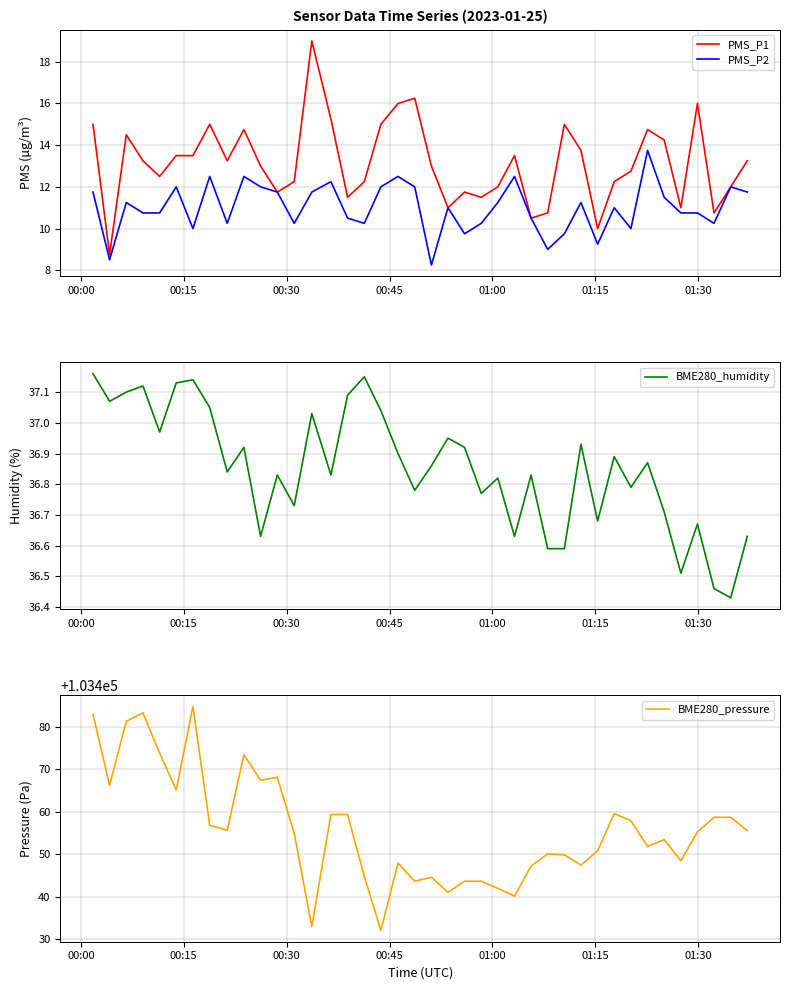

At which category is the sum across all series the highest?

00:00